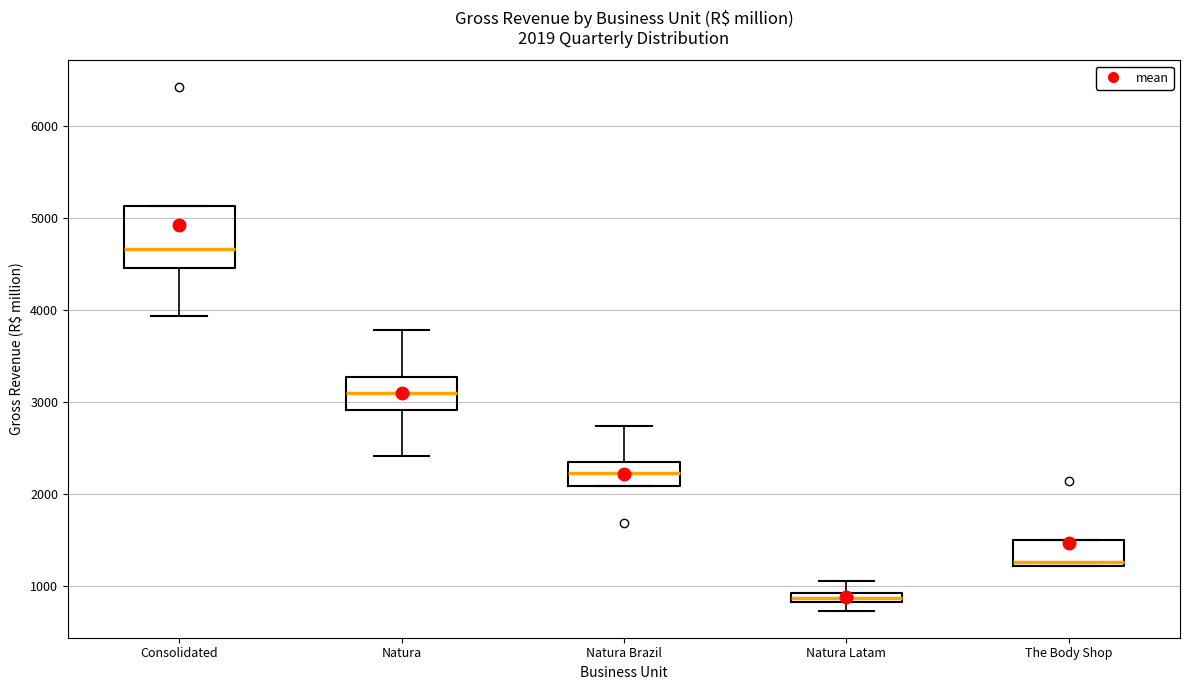

Which box is the tallest, from its lower edge to its upper edge?

Consolidated